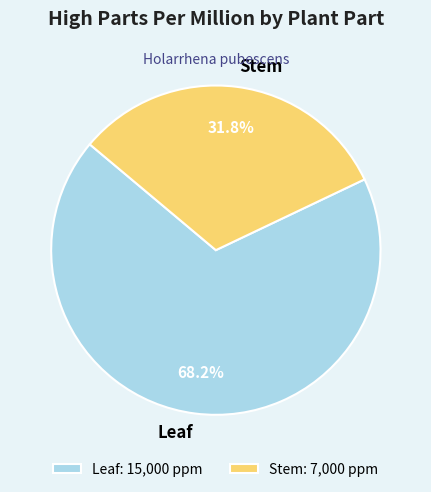

How many segments does this pie chart have?

2